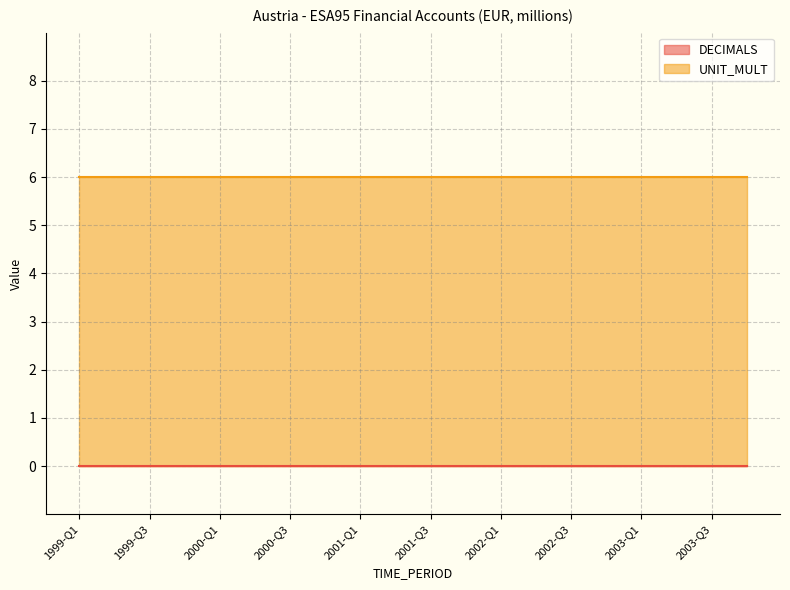

What are all the series names shown in the legend?

DECIMALS, UNIT_MULT